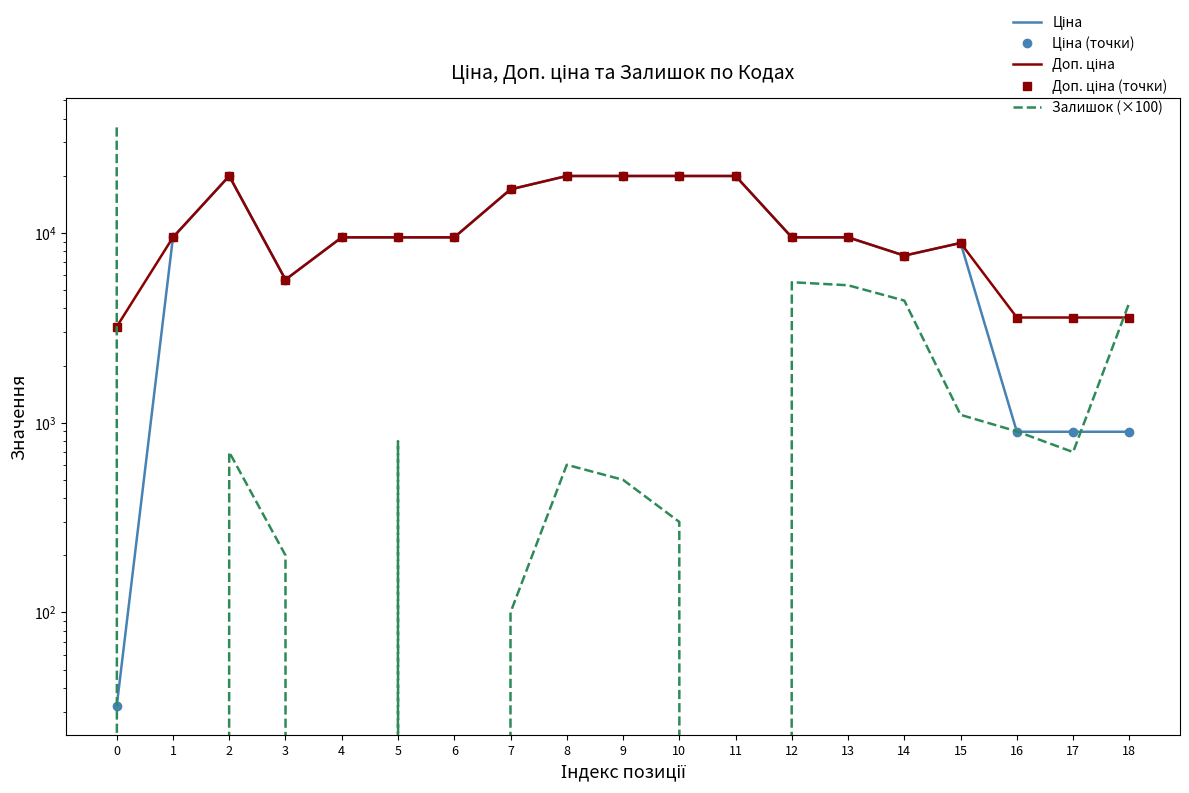

The Залишок (×100) series shows 5500.0 at 12. True or false?

True